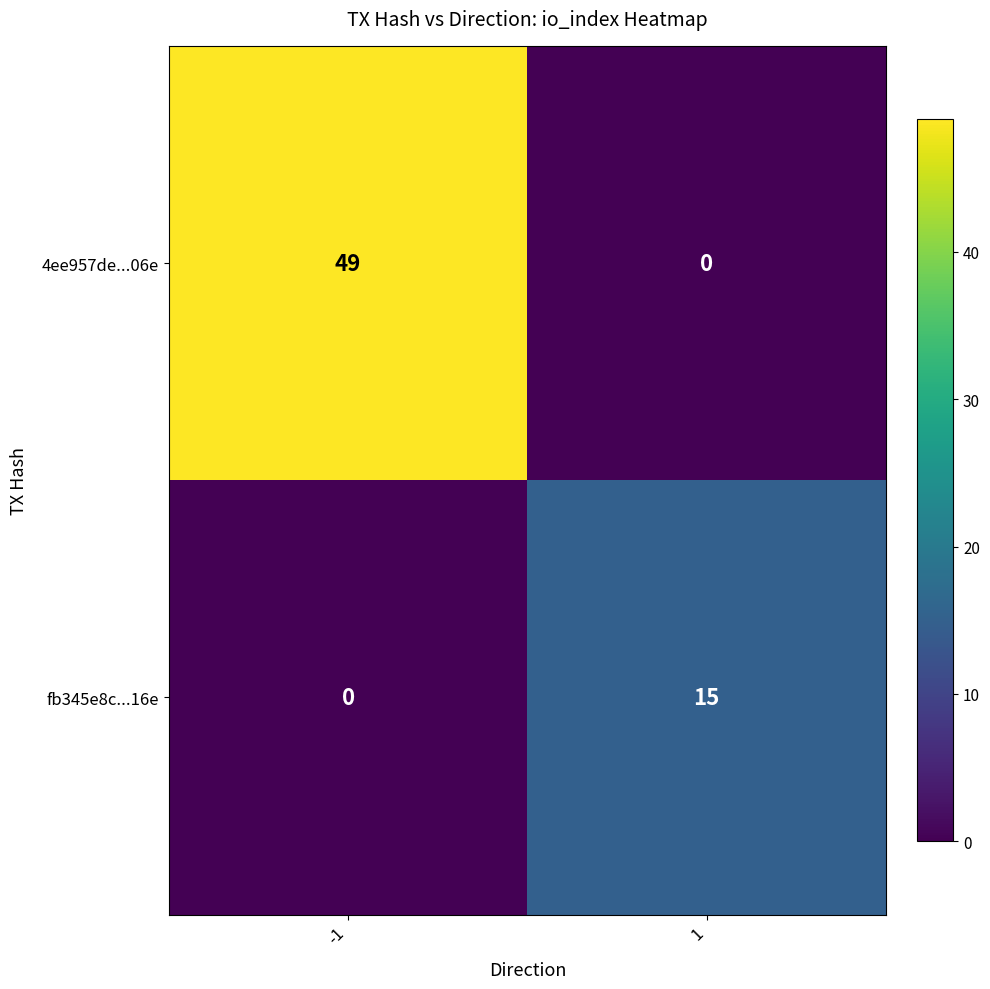

What is the greatest value displayed?

49